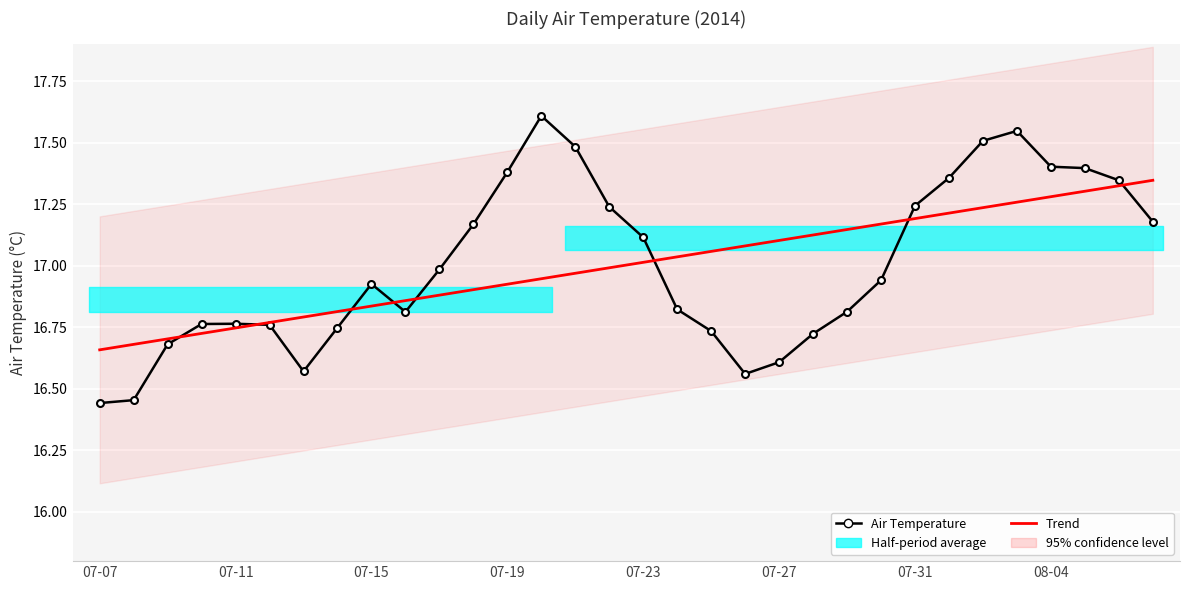

Is this an area chart (filled region under the line)?

No